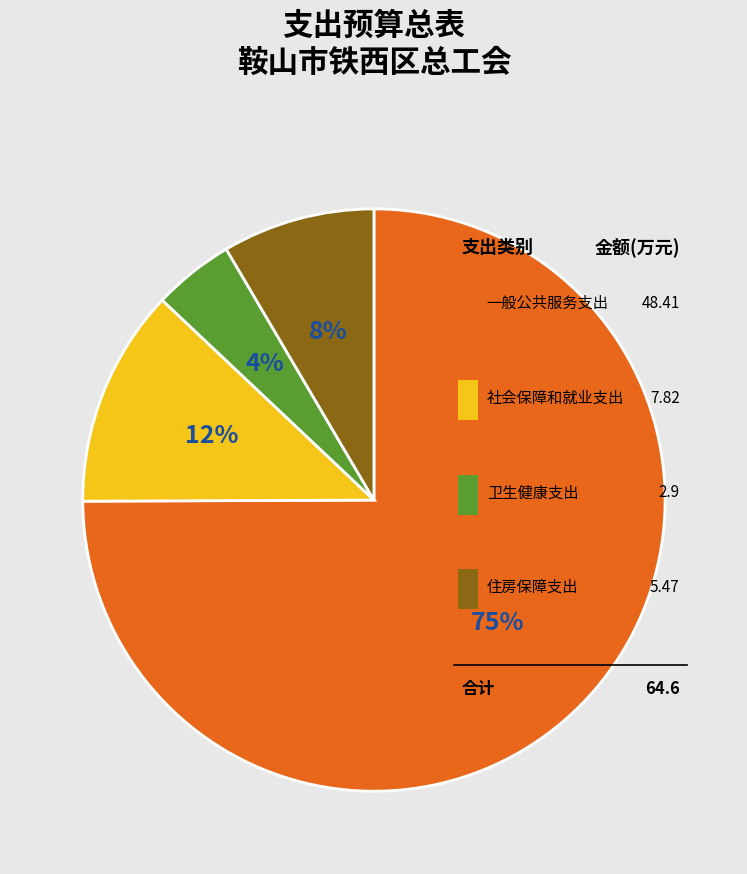

Rank the categories by value from highest to lowest.

一般公共服务支出, 社会保障和就业支出, 住房保障支出, 卫生健康支出